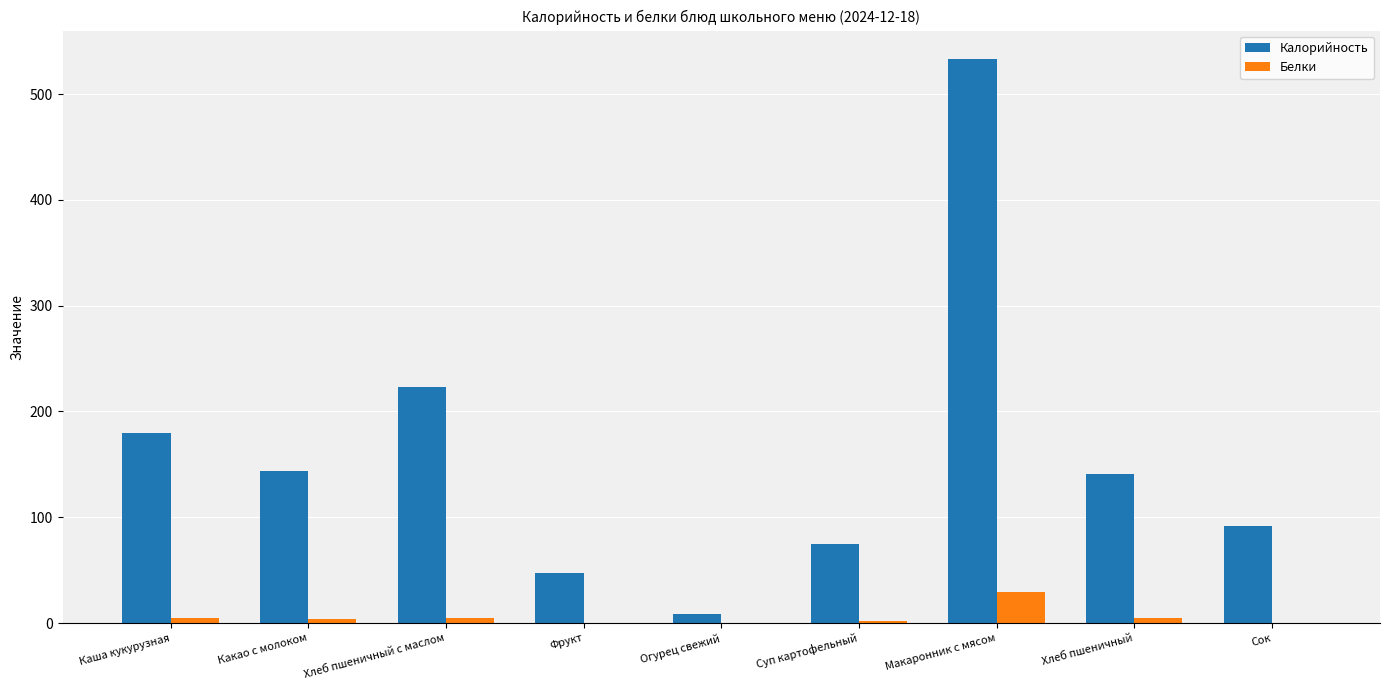

What is the sum of all Калорийность values?

1443.8